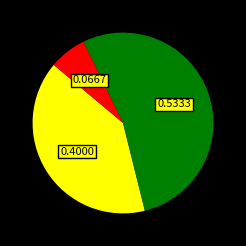

Is there any slice that represents more than half of the pie?

Yes